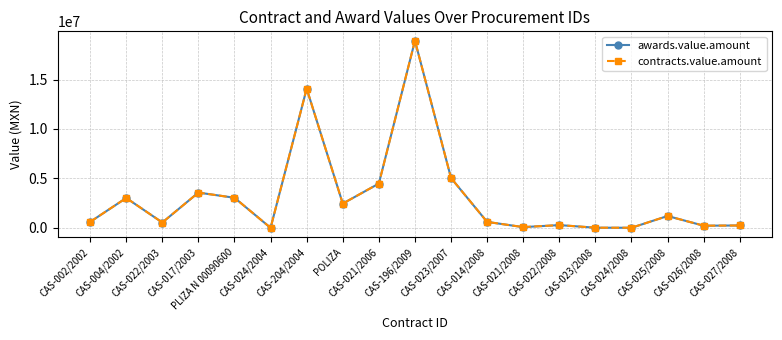

True or false: awards.value.amount and contracts.value.amount cross at least once.

False